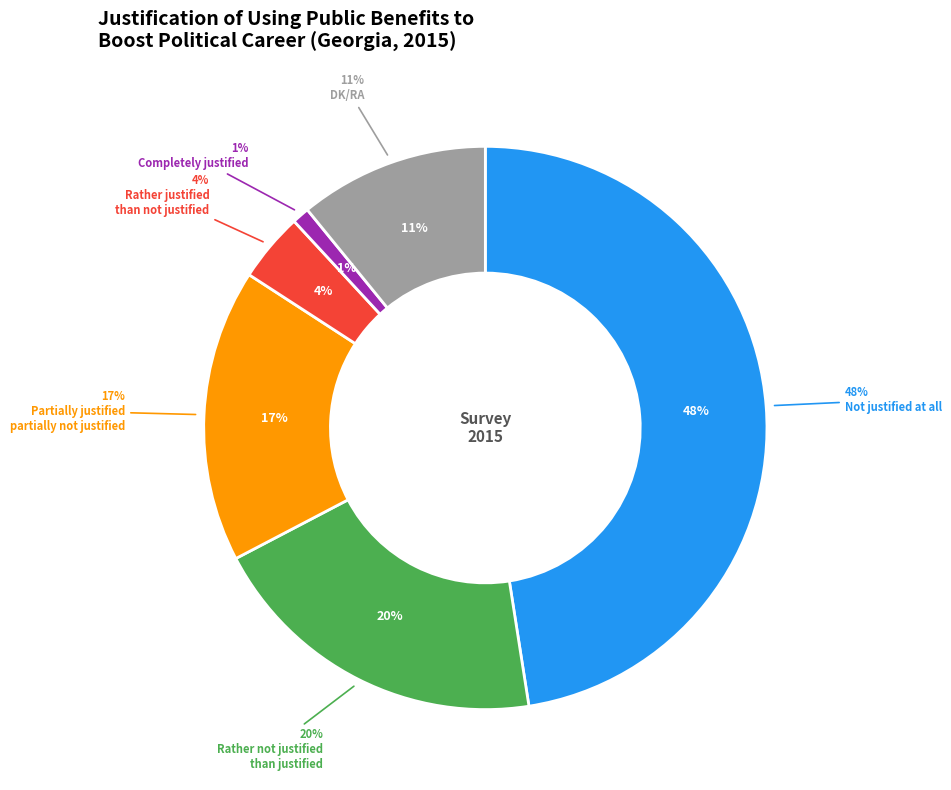

Is there any slice that represents more than half of the pie?

No